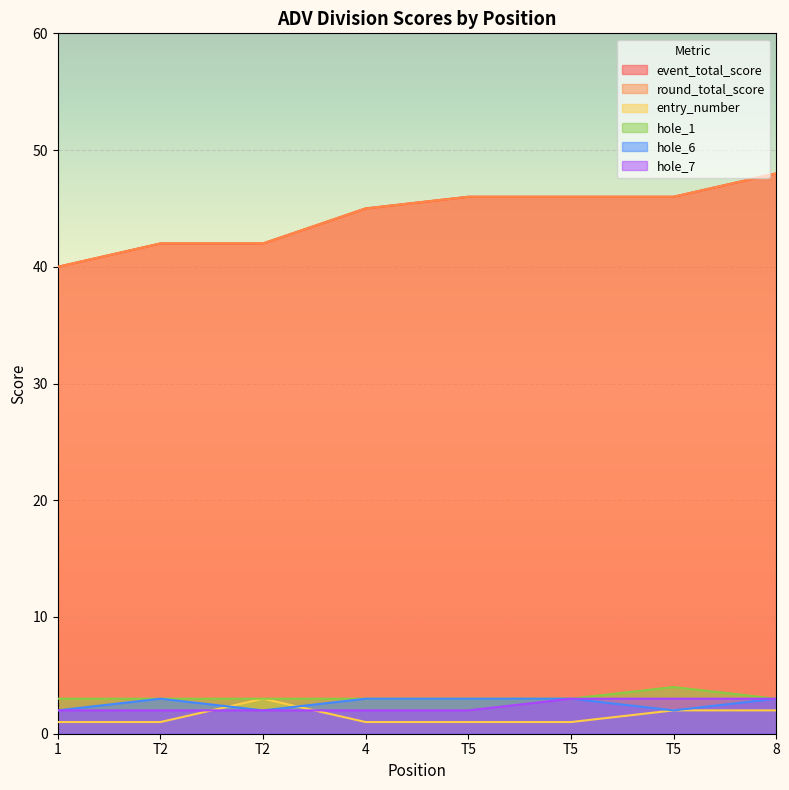

At T5, list the series in order from largest to smallest.

event_total_score, round_total_score, hole_1, hole_6, hole_7, entry_number